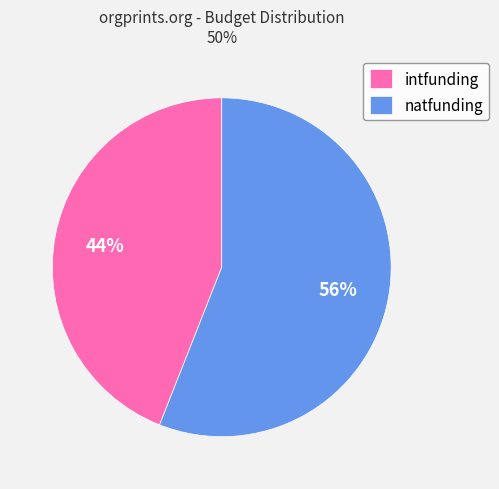

Is there any slice that represents more than half of the pie?

Yes